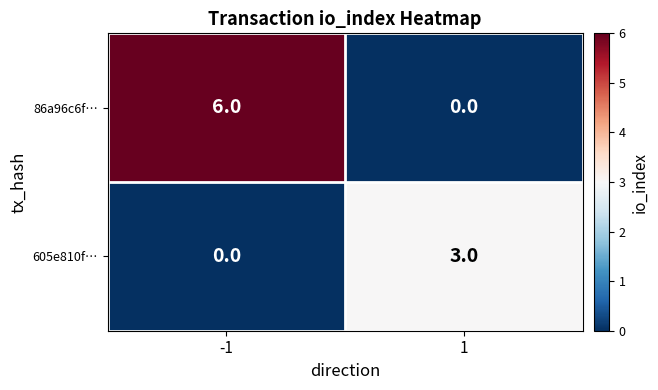

Which series has the largest total across all categories?

86a96c6f…